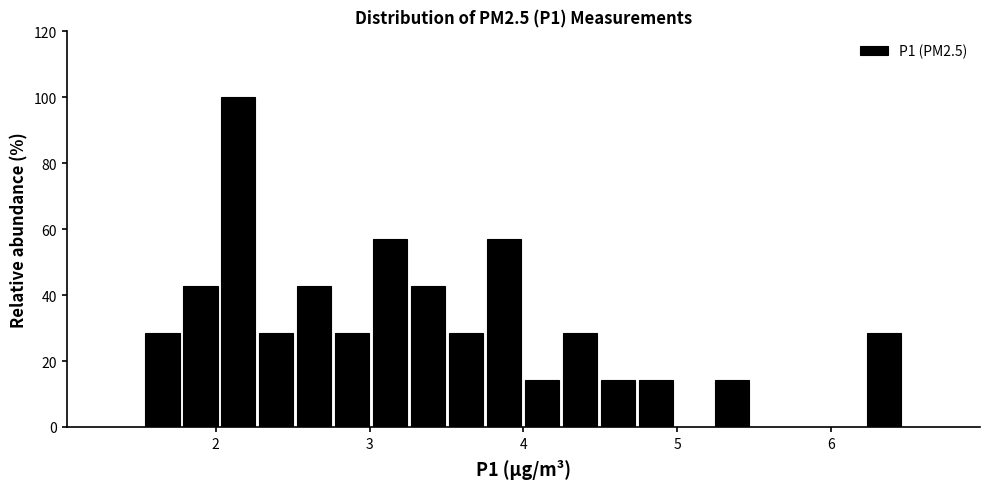

Around what value on the x-axis is the tallest bar? Give the approximate position of its centre, as read against the axis.

2.1